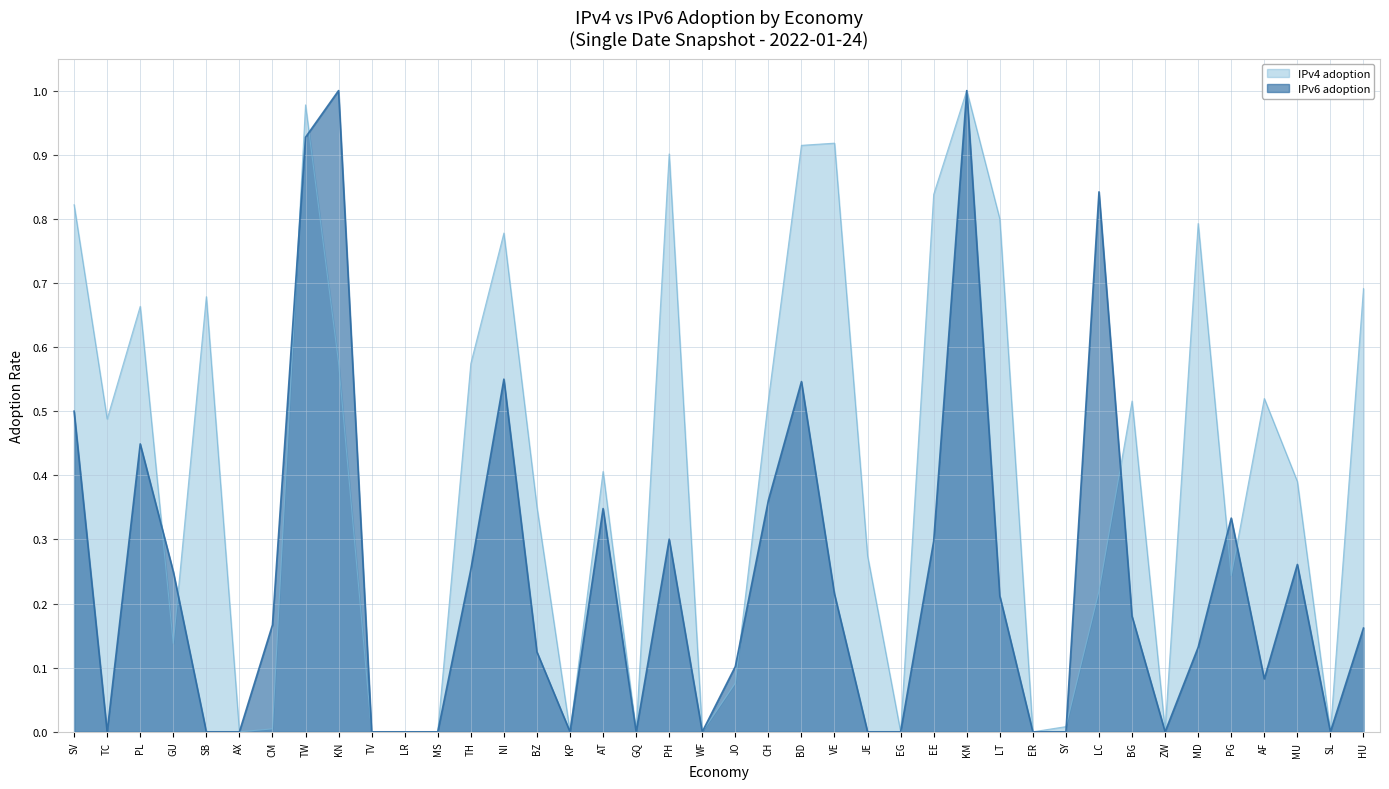

Where is the first local maximum for IPv4 adoption?

PL